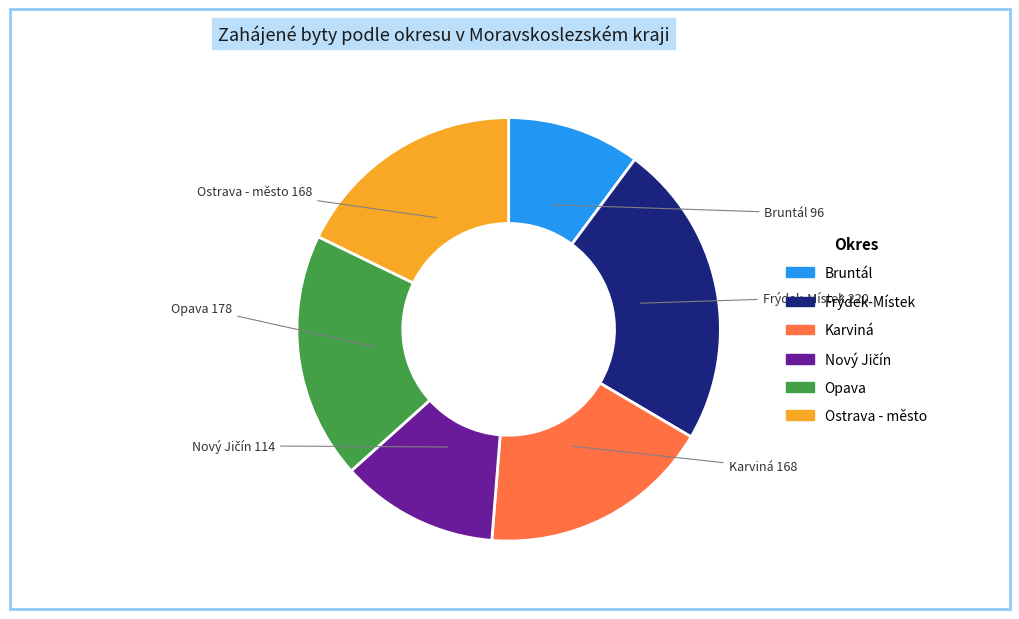

Is there a majority slice in this chart?

No